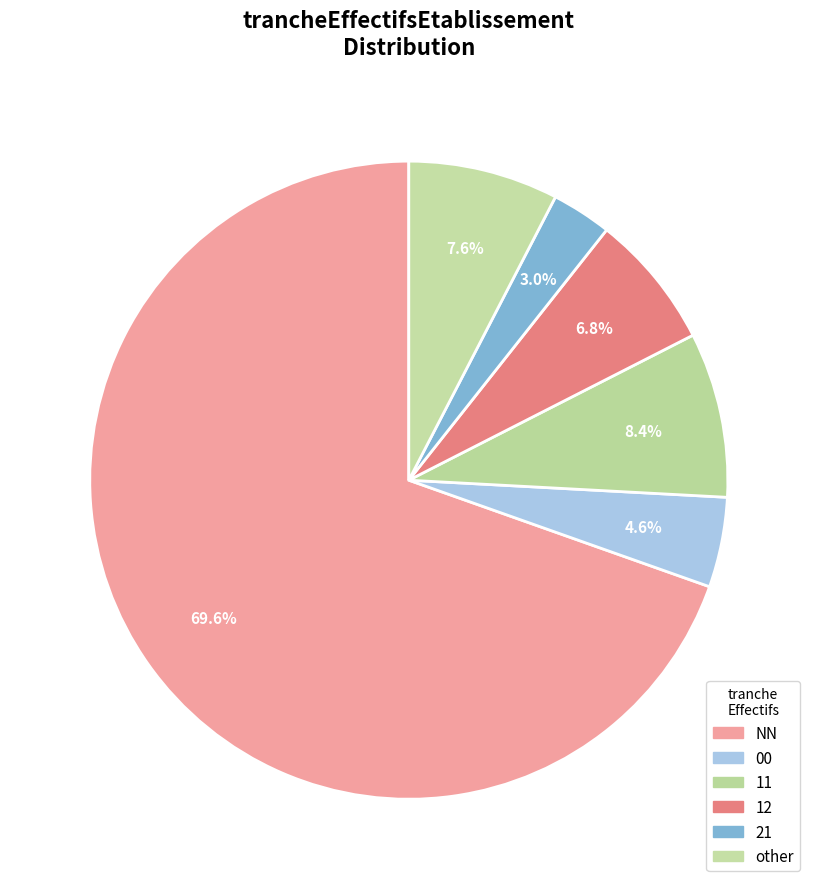

Is it true that other is 17% of the pie?

False